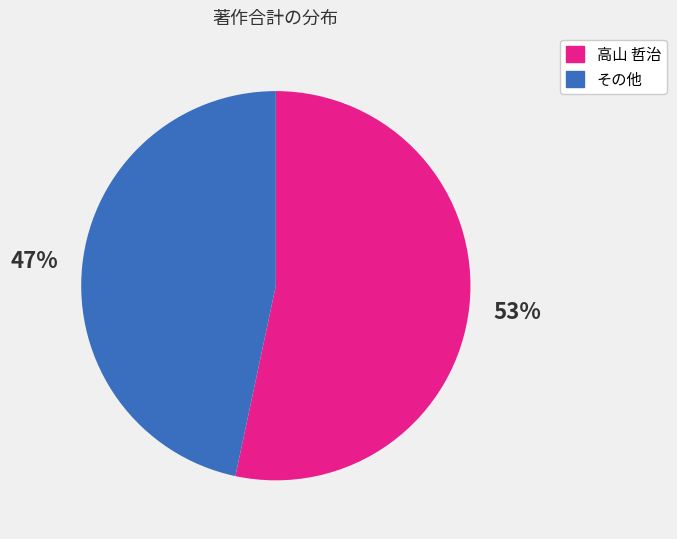

To the nearest percent, what is the average slice percentage?

50%